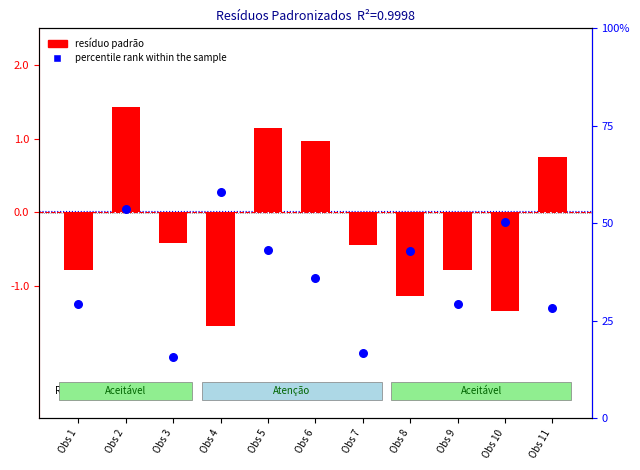

Which series has the largest Y range (max minus min)?

resíduo padrão